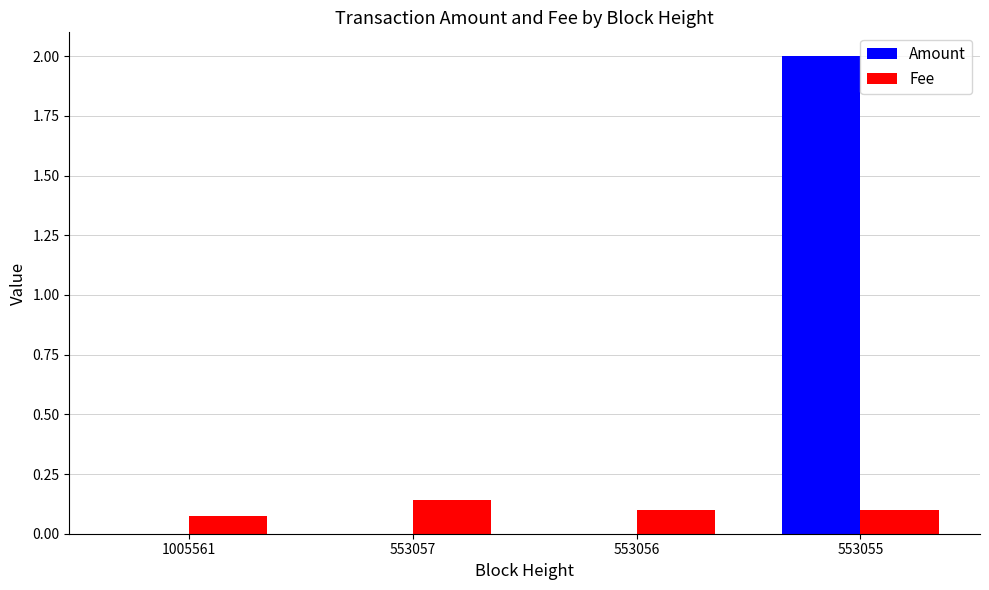

The Amount series shows -1.2 at 553056. True or false?

False